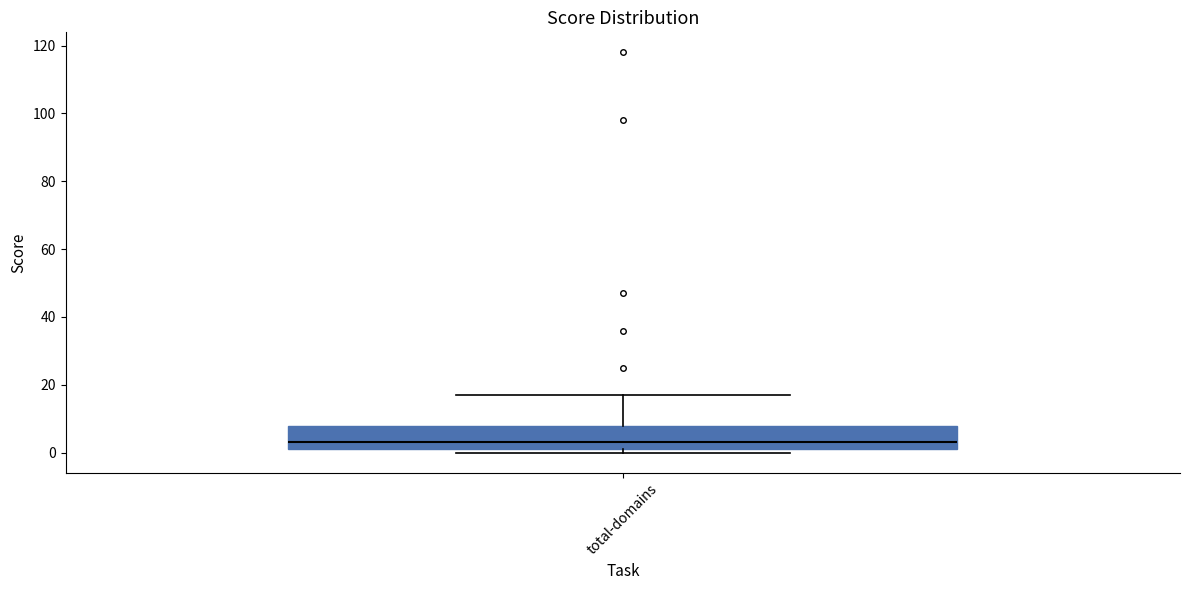

Where does the upper whisker of the box for total-domains end on the y-axis? The values are not printed on the chart, so give them approximately, as read against the axis.

18